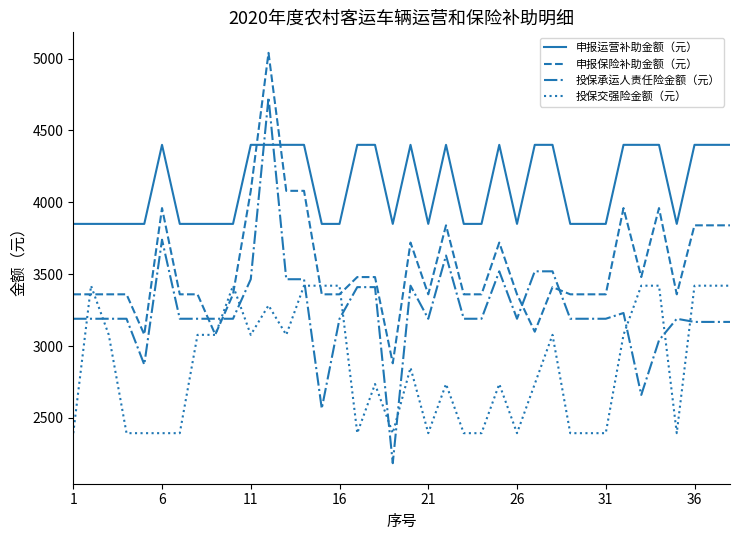

True or false: 投保交强险金额（元） and 申报运营补助金额（元） cross at least once.

False